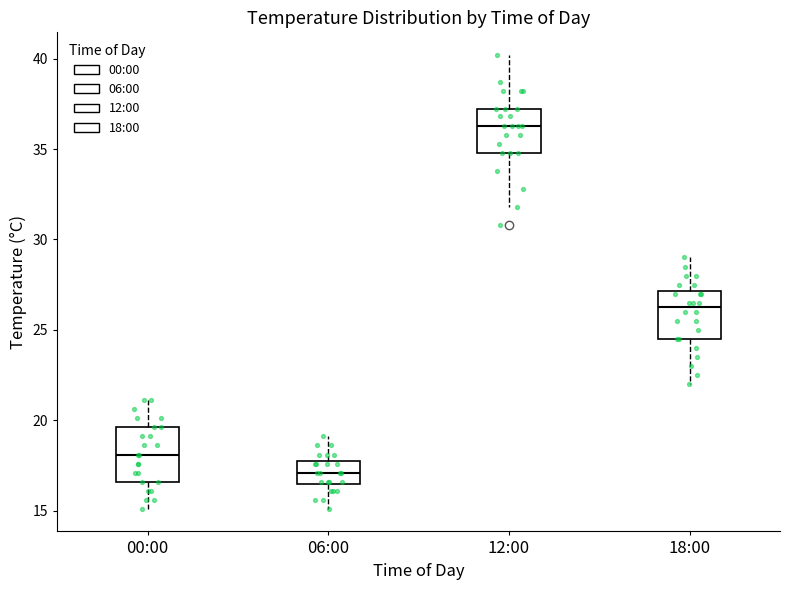

Reading left to right, read every box against the y-axis: the position of its median line, the range the box covers, and the ends of its whiskers. The values are not printed on the chart, so give them approximately, as read against the axis.

00:00: median 18.0, box 16.5 to 19.5, whiskers 15.0 to 21.0
06:00: median 17.0, box 16.5 to 17.5, whiskers 15.0 to 19.0
12:00: median 36.5, box 35.0 to 37.0, whiskers 32.0 to 40.0
18:00: median 26.5, box 24.5 to 27.0, whiskers 22.0 to 29.0